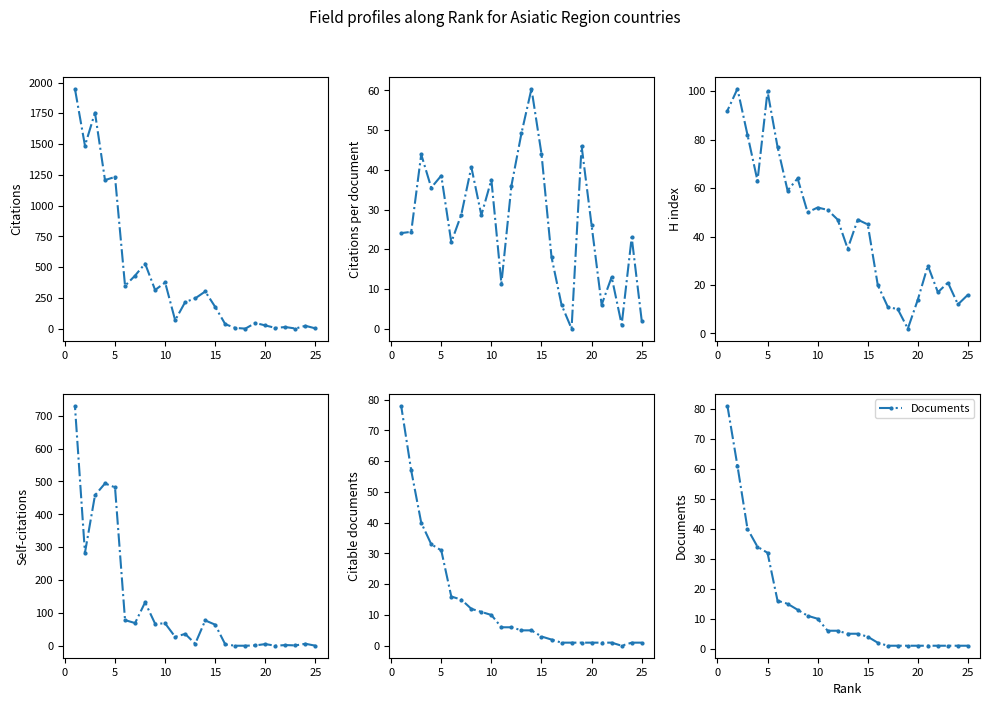

How many distinct data groups are displayed?

6